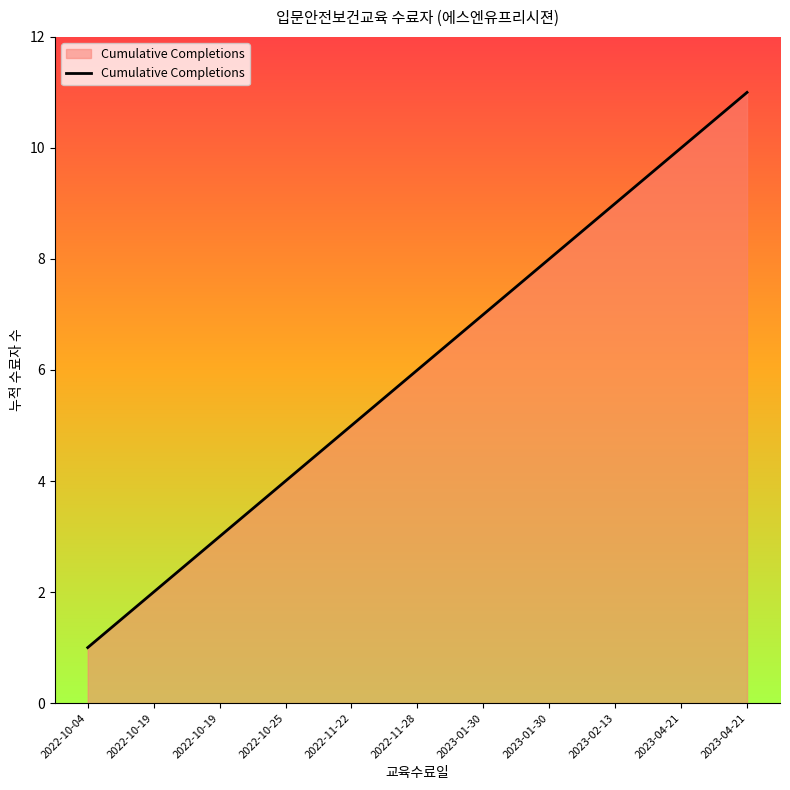

Reading left to right, what are all the values shown in this chart?

2022-10-04=1	2022-10-19=2	2022-10-19=3	2022-10-25=4	2022-11-22=5	2022-11-28=6	2023-01-30=7	2023-01-30=8	2023-02-13=9	2023-04-21=10	2023-04-21=11